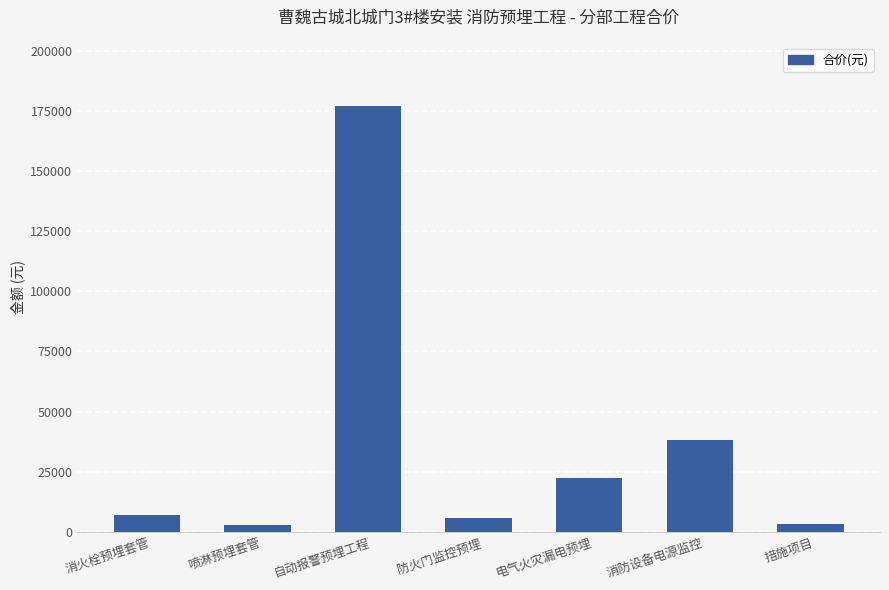

What is the difference between the maximum and minimum values?

173941.5